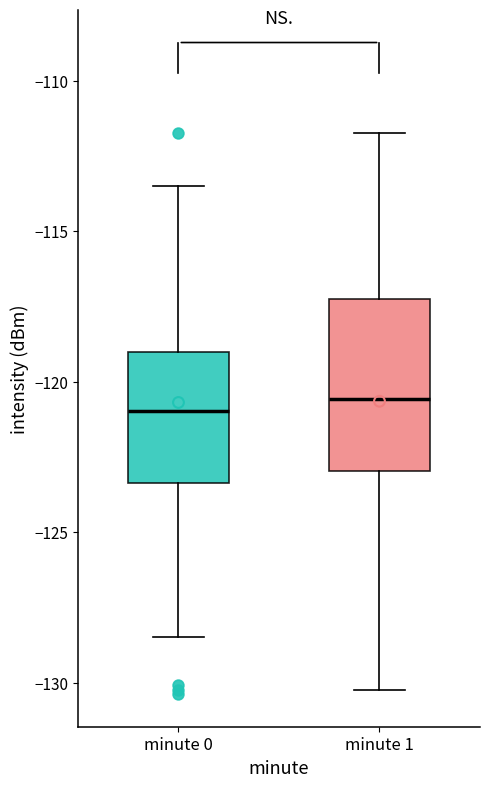

Where does the upper whisker of the box for minute 1 end on the y-axis? The values are not printed on the chart, so give them approximately, as read against the axis.

-111.5